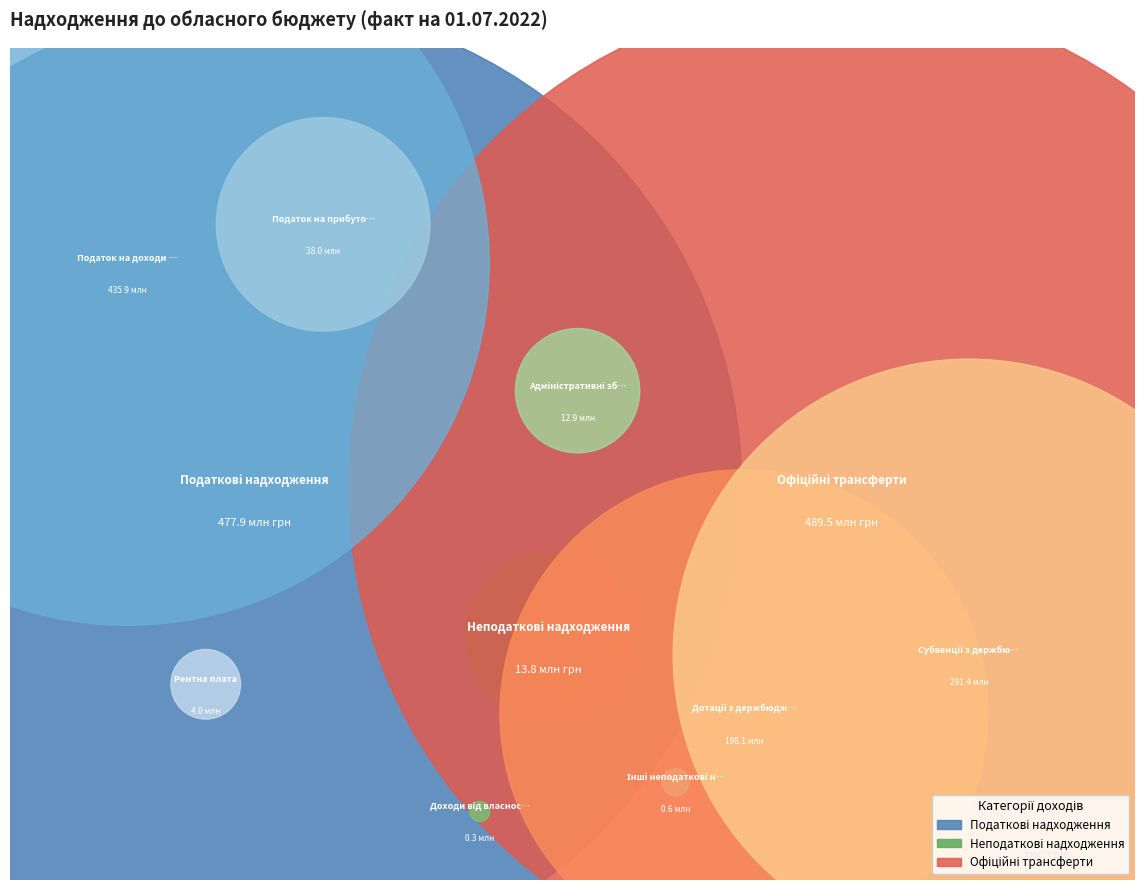

Approximately how many times larger is the value at Офіційні трансферти compared to Податкові надходження?

1.0